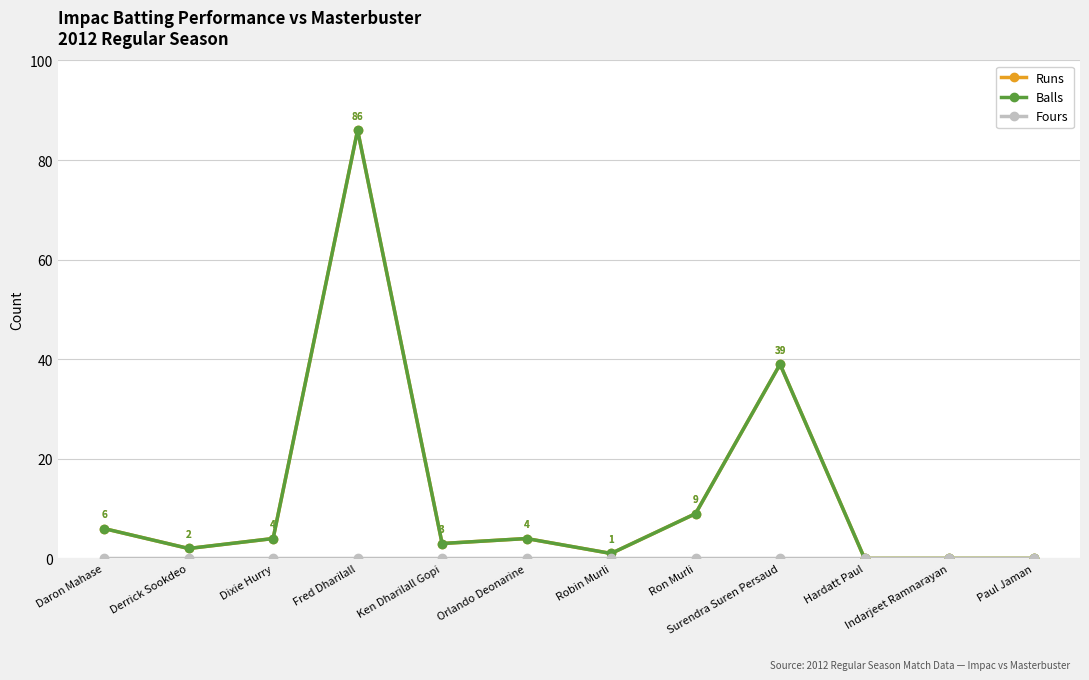

Is this an area chart (filled region under the line)?

No